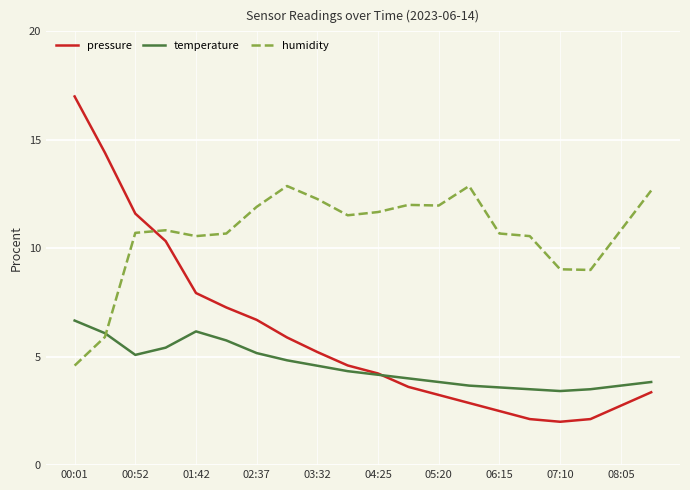

Which series has the largest total across all categories?

humidity